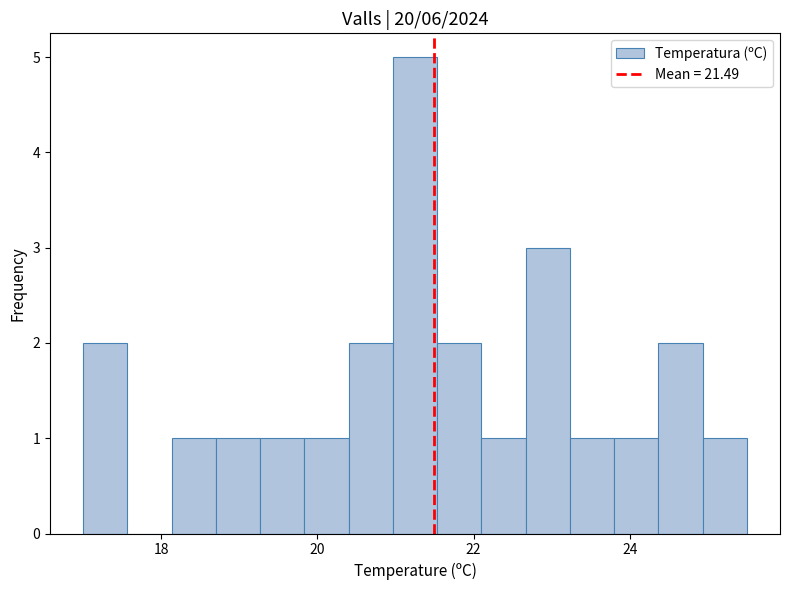

Read against the x-axis, roughly where is the centre of the tallest bar?

21.2